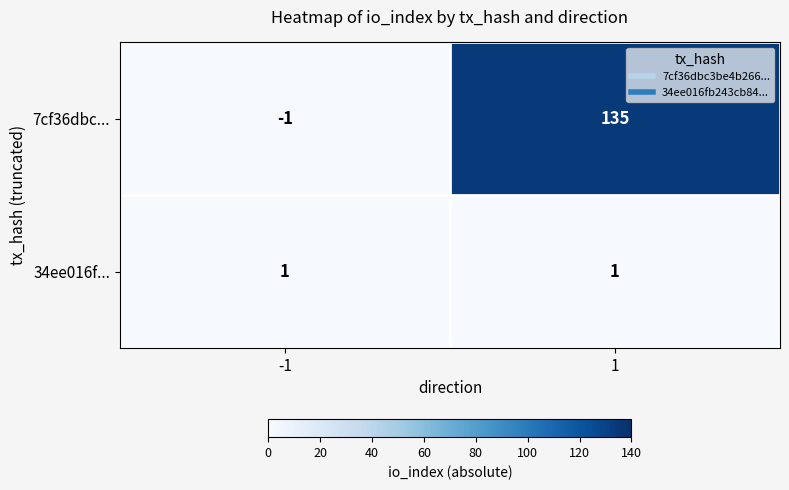

At which category does the chart reach its minimum across all series?

-1